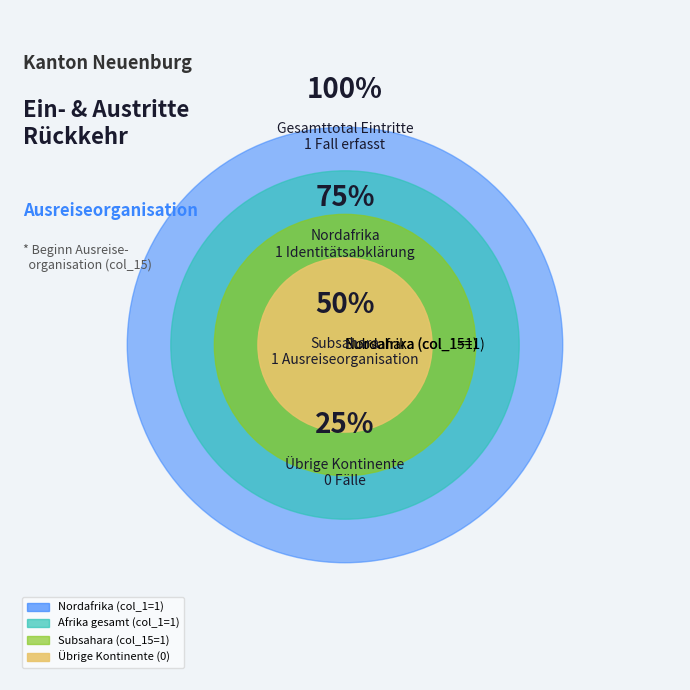

The Gesamttotal slice represents 8% of the pie. True or false?

False